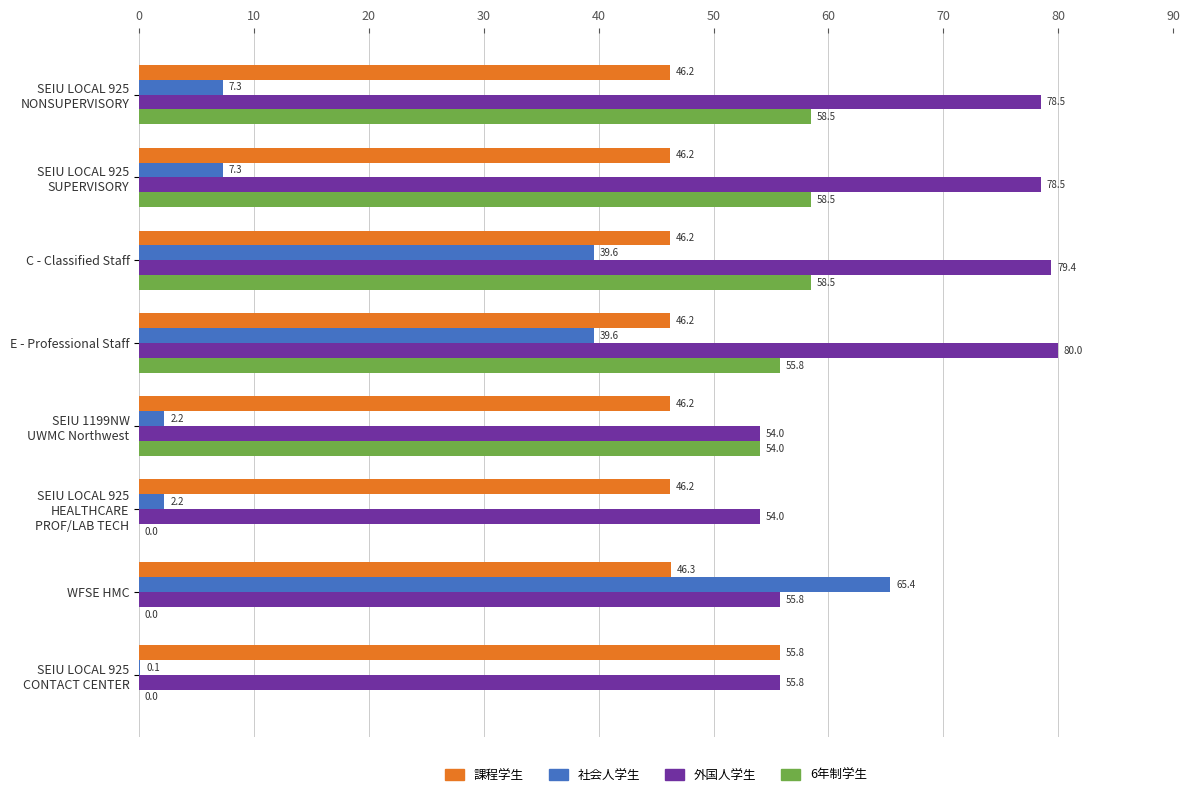

Is it true that 外国人学生 equals 27.5 at WFSE HMC?

False